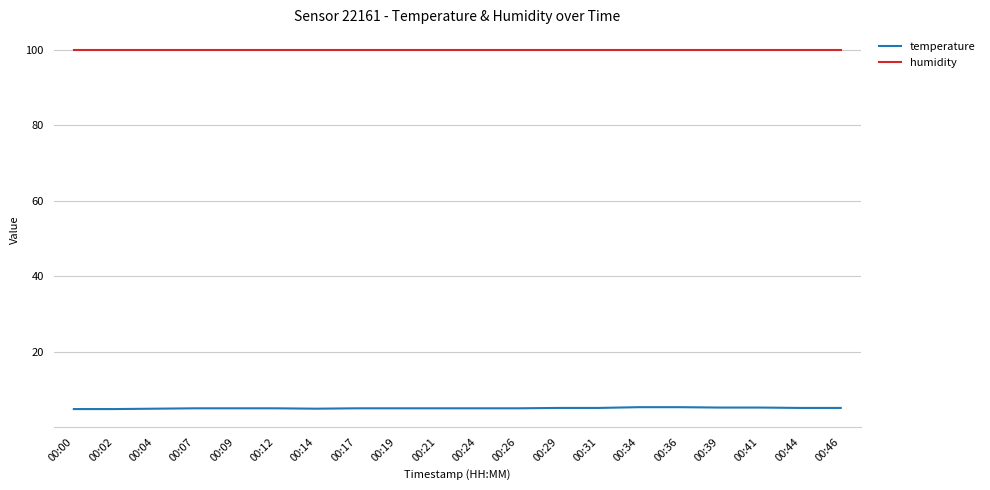

List the series in order of their peak value, lowest first.

temperature, humidity